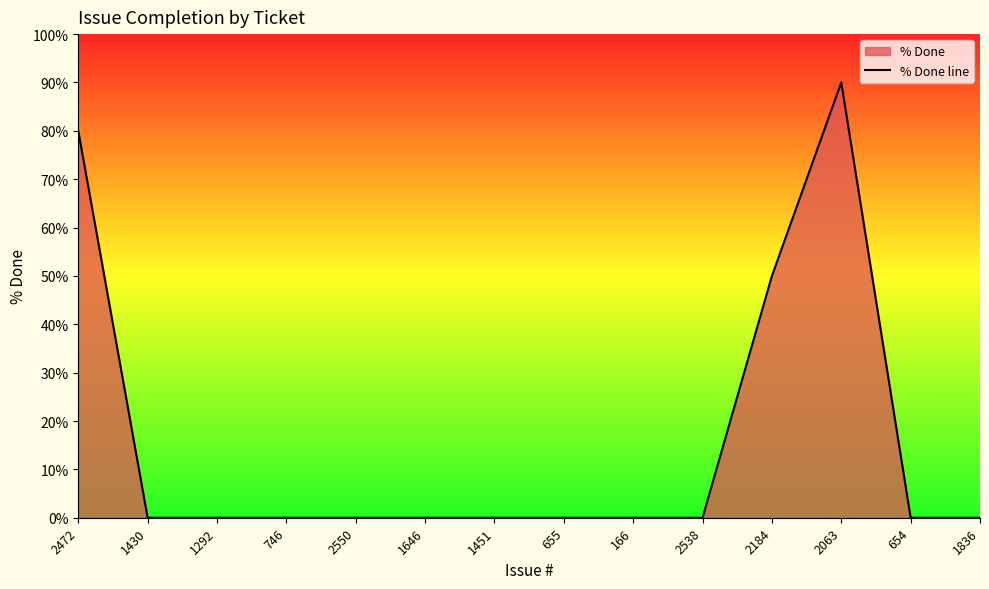

How many interior local peaks (higher than both neighbors) does the data have?

1